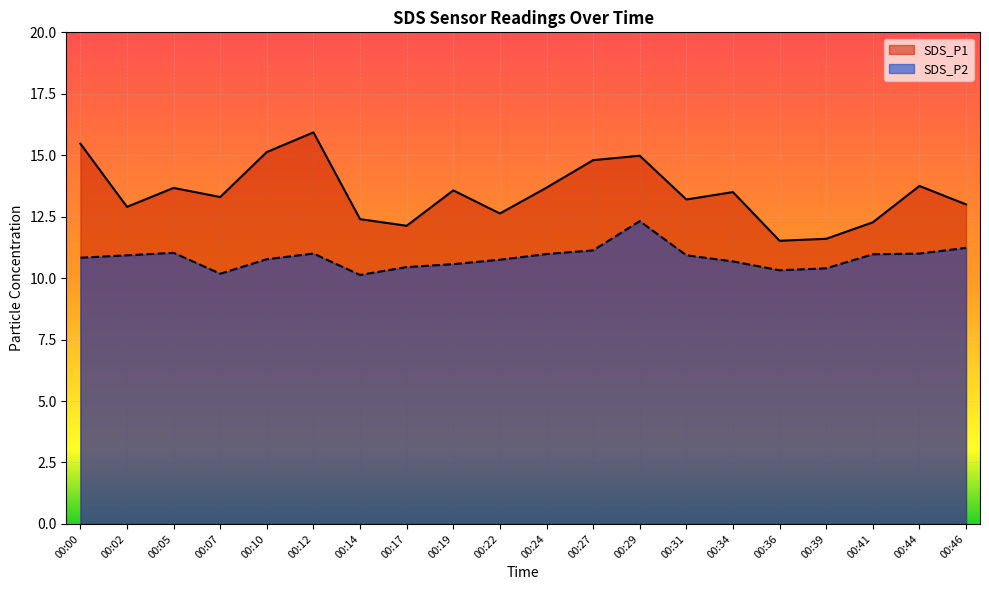

Is it true that SDS_P2 equals 10.8 at 00:00?

True